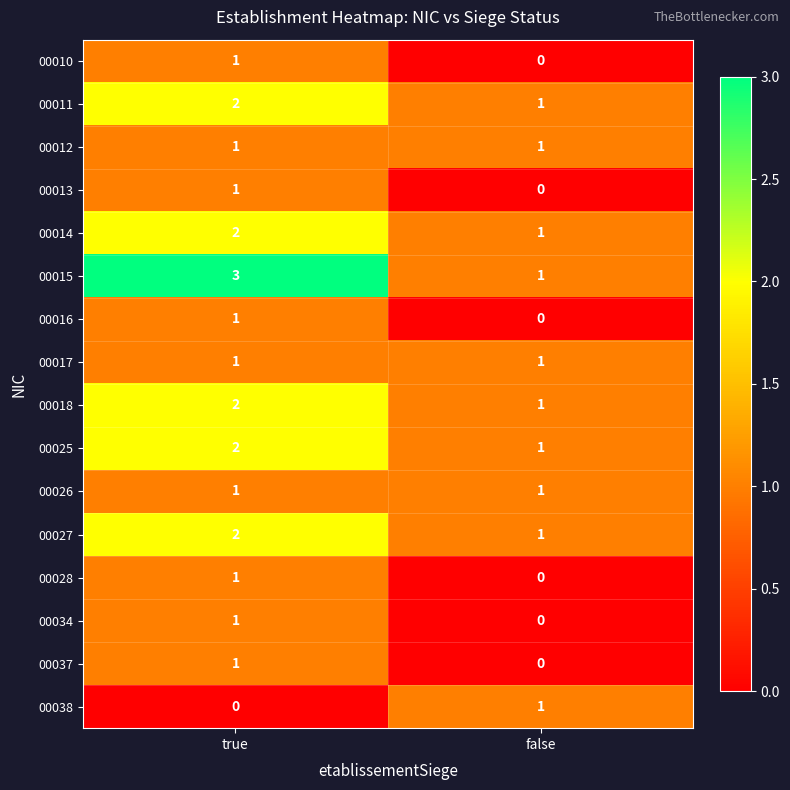

Which series changed the most between true and false?

00015